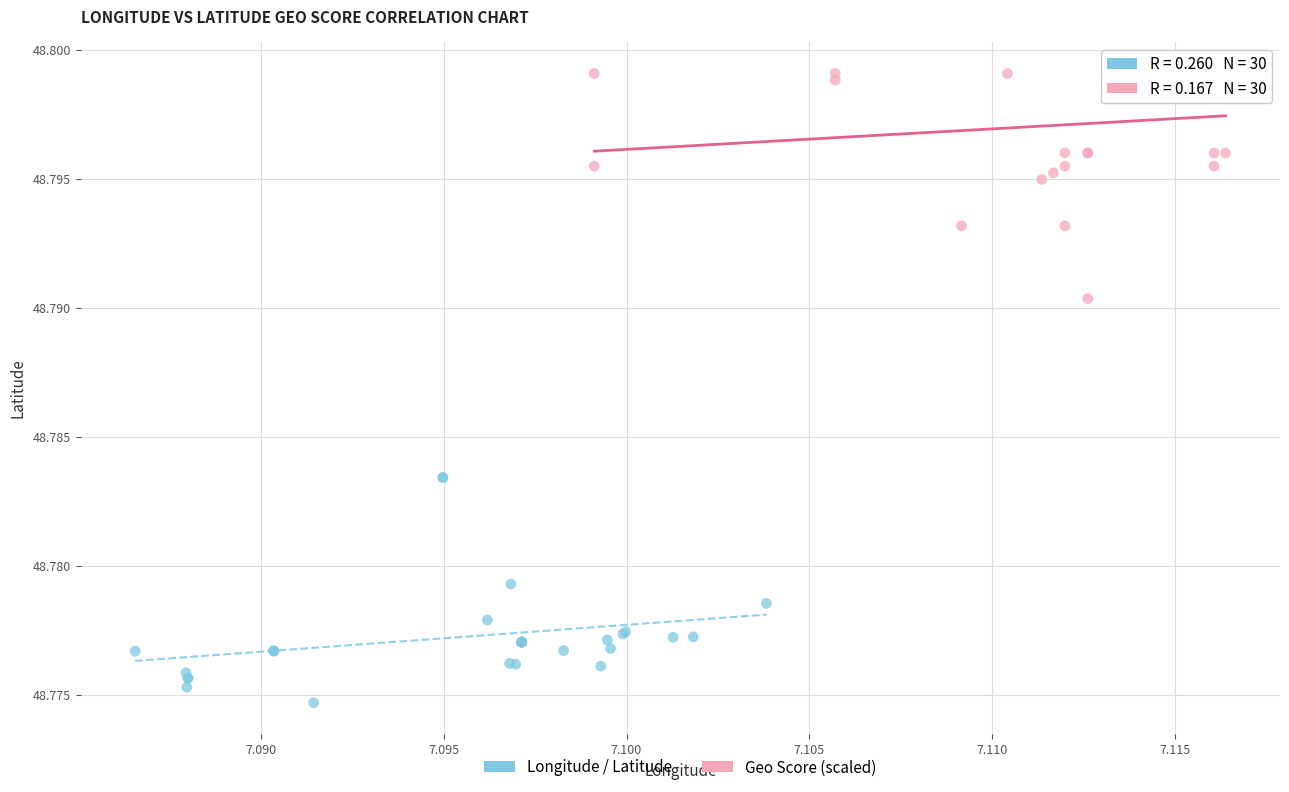

Which series contains the lowest Y value?

Longitude / Latitude